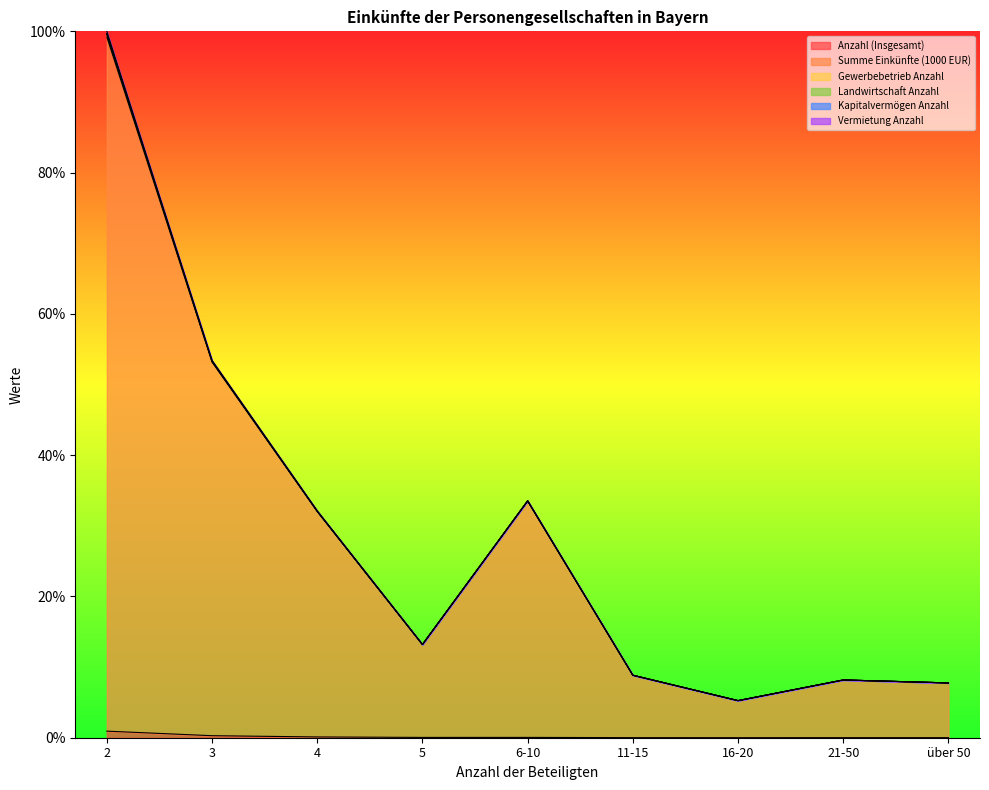

What position from the right is 6-10?

5